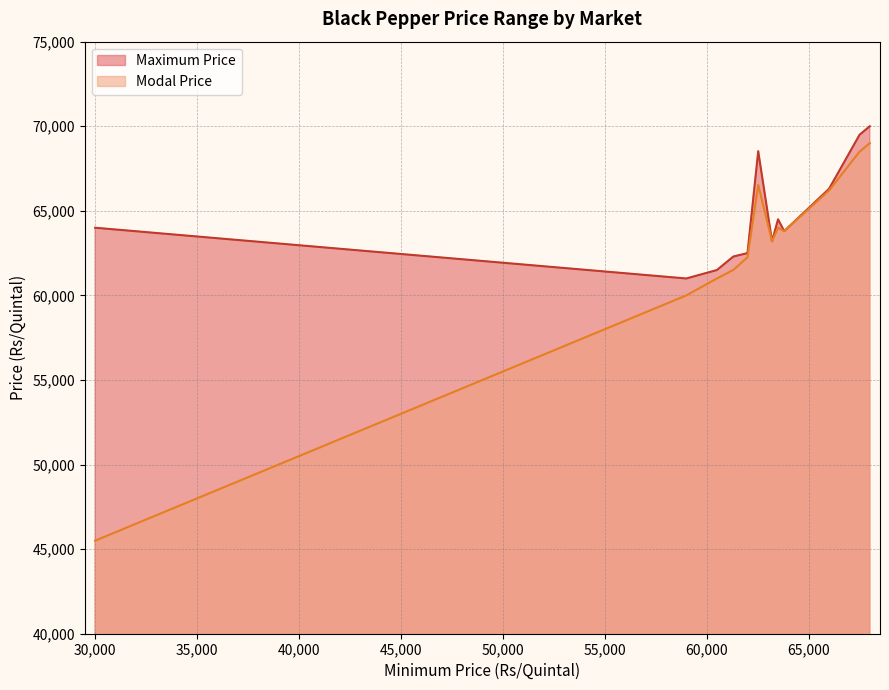

In Maximum Price, how many points are lower than both neighbors (excluding endpoints)?

3